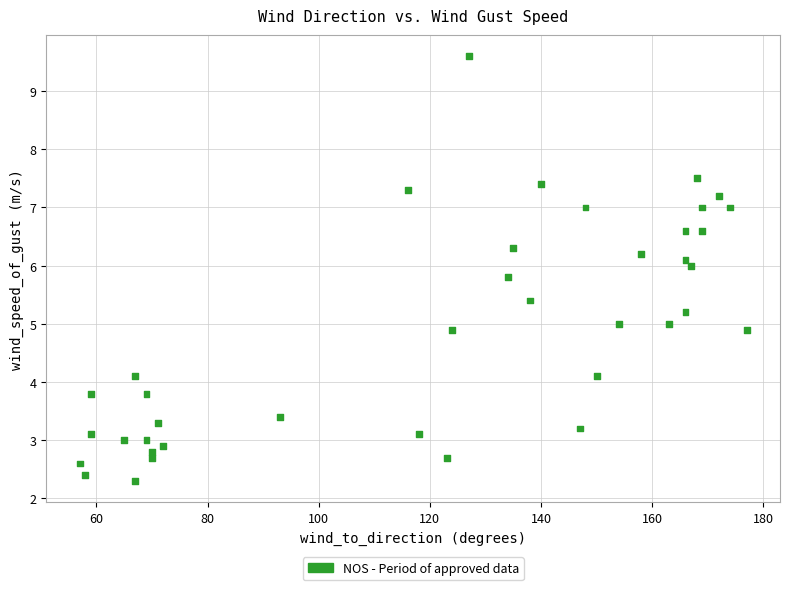

What is the range of X values (max minus min)?

120.0